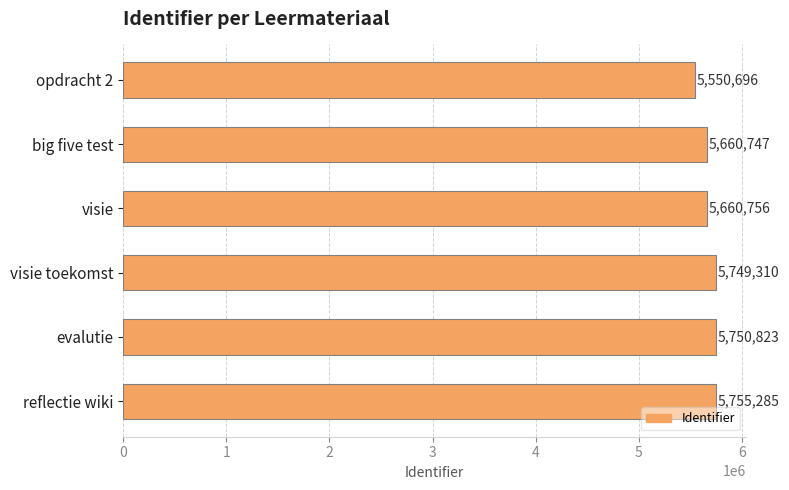

Between visie toekomst and big five test, which is larger?

visie toekomst